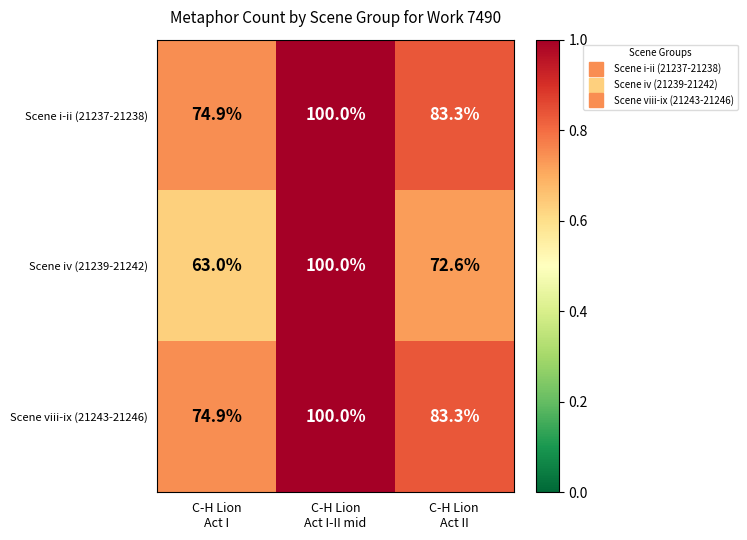

What is the difference between the maximum and minimum values in the Scene i-ii (21237-21238) series?

25.1